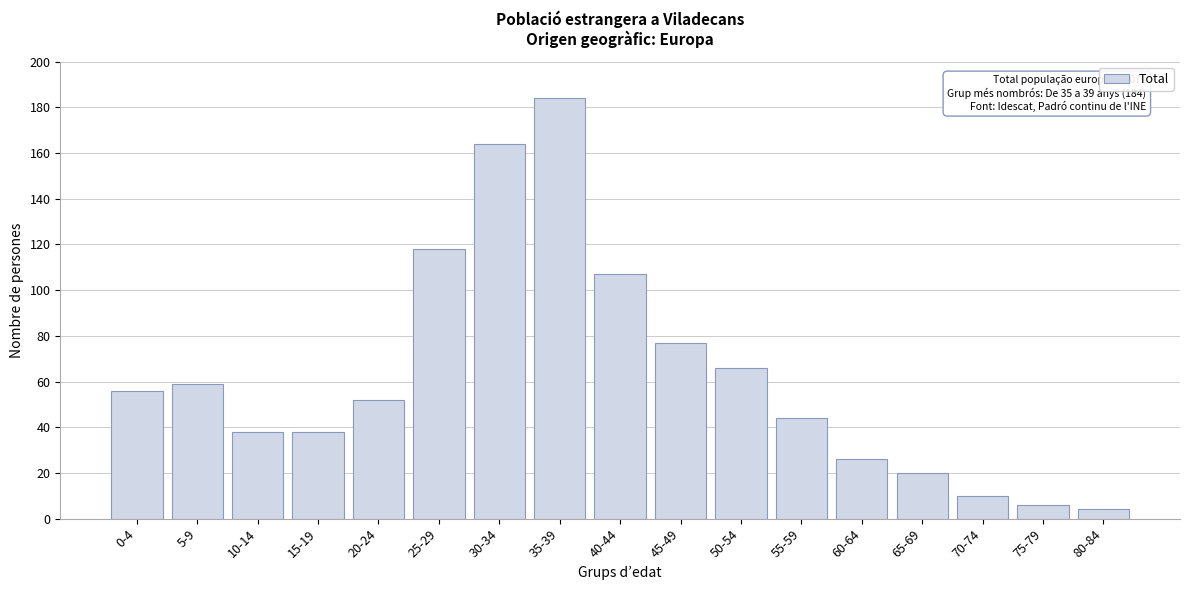

Reading right to left, what are all the values shown in this chart?

80-84=4	75-79=6	70-74=10	65-69=20	60-64=26	55-59=44	50-54=66	45-49=77	40-44=107	35-39=184	30-34=164	25-29=118	20-24=52	15-19=38	10-14=38	5-9=59	0-4=56